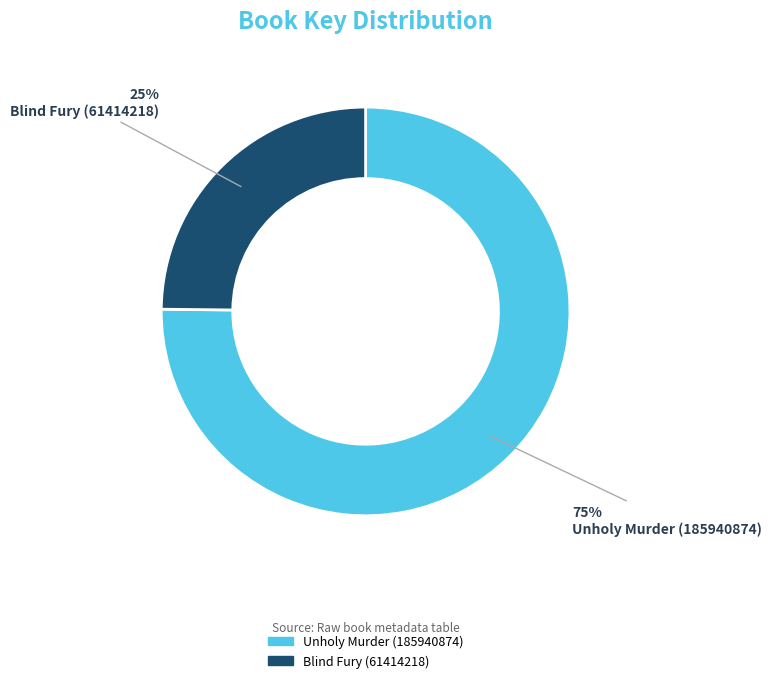

Rank the categories by value from highest to lowest.

Unholy Murder (185940874), Blind Fury (61414218)